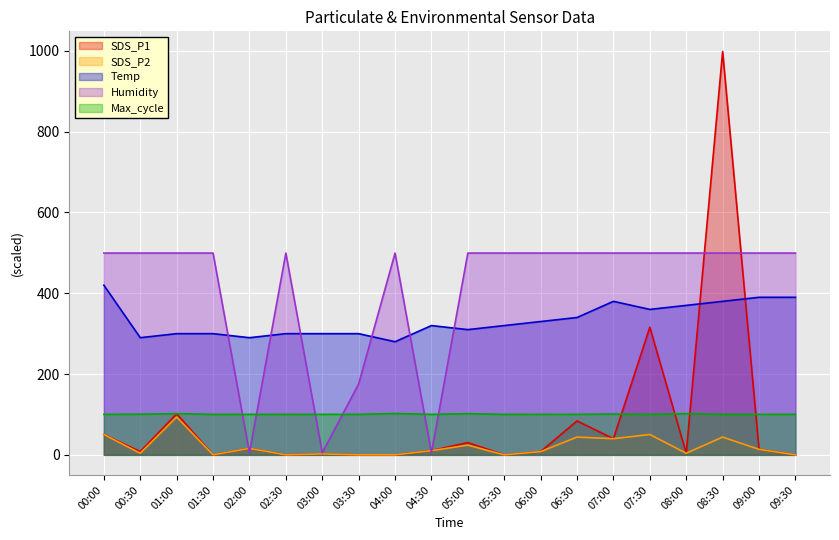

What value does the Humidity series have at 05:30?

499.5